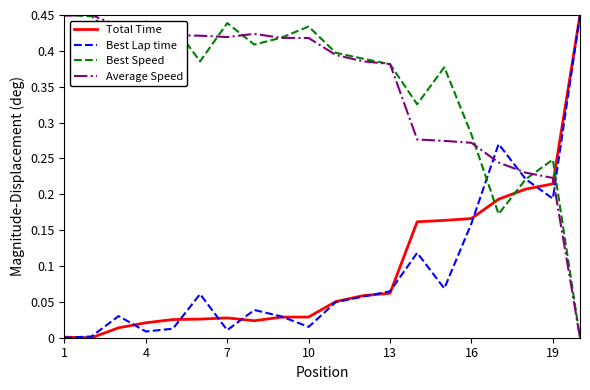

In Best Speed, how many points are higher than both neighbors (excluding endpoints)?

5